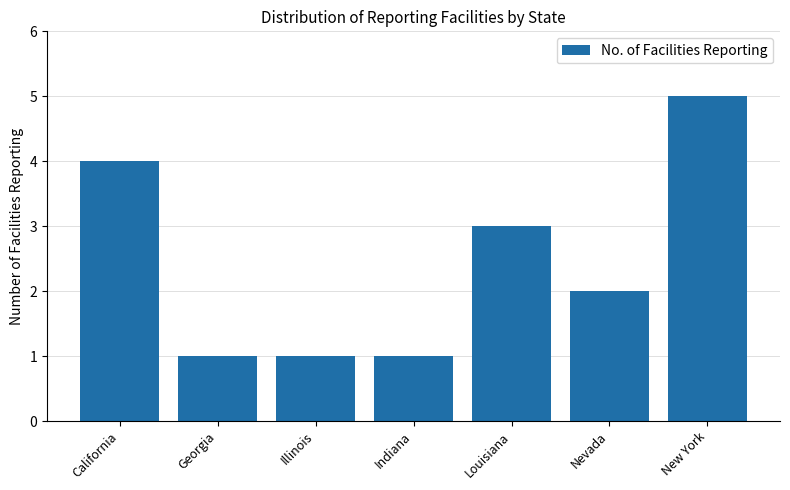

Approximately how many times larger is the value at Indiana compared to New York?

0.2